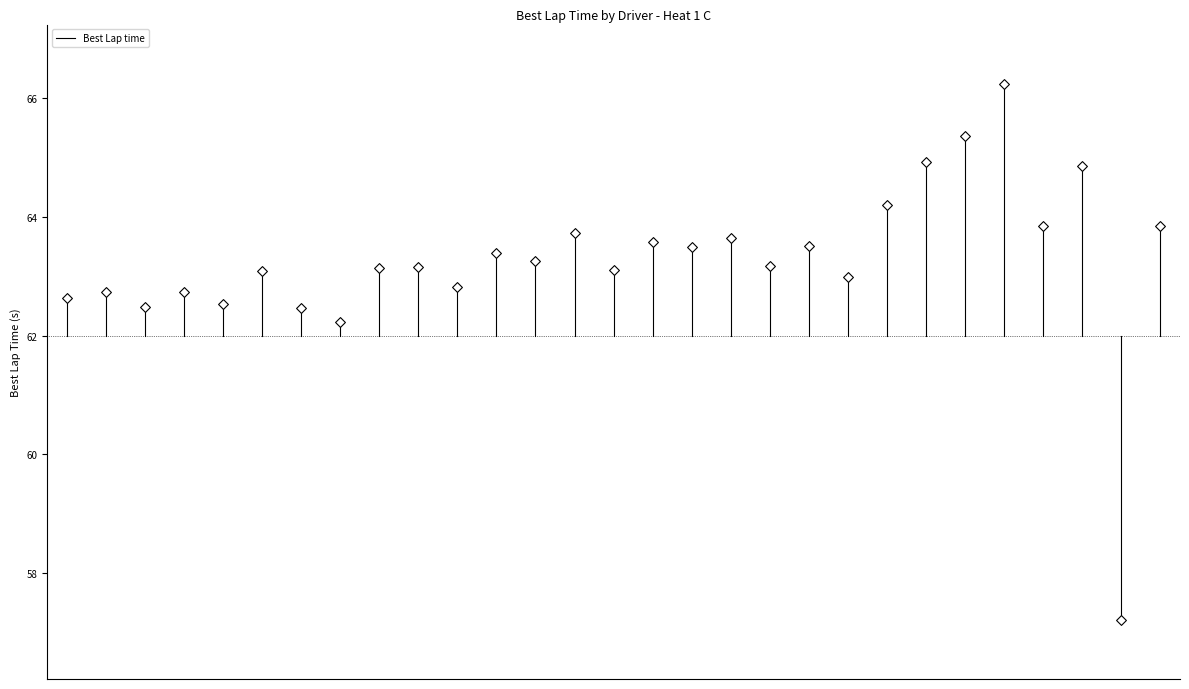

What is the range of Y values (max minus min)?

9.0